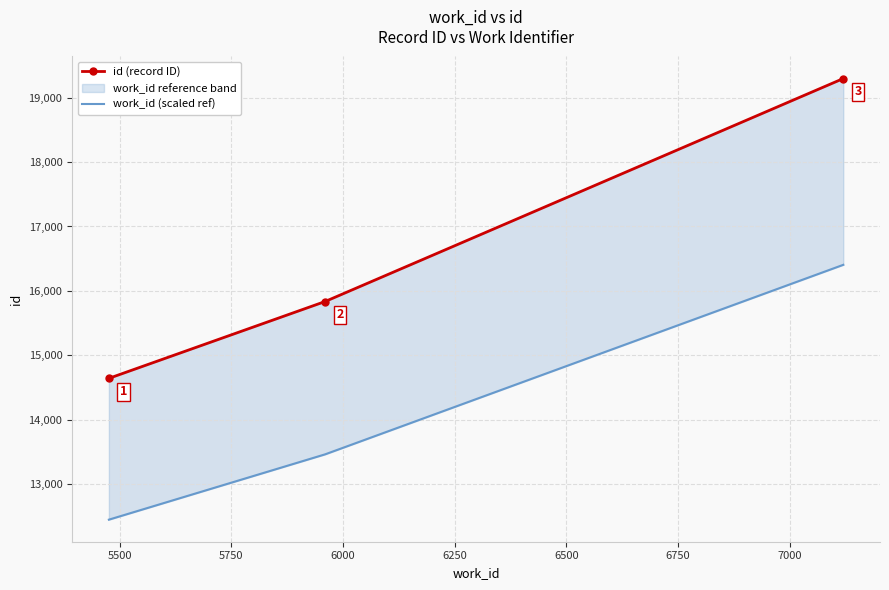

What is the sum of all work_id (scaled ref) values?

42307.0